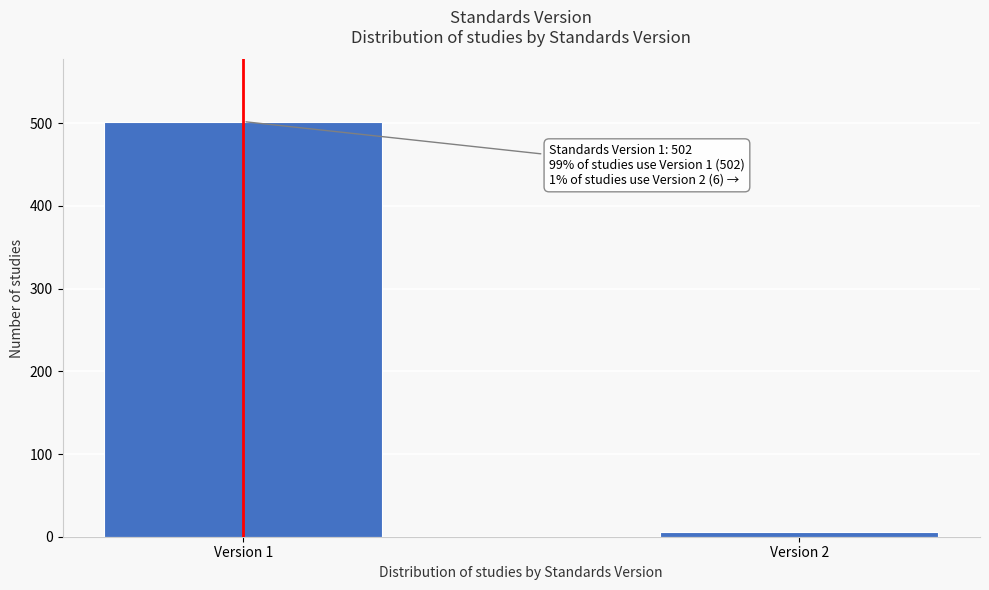

Reading right to left, list all the values displayed in this chart.

6	502